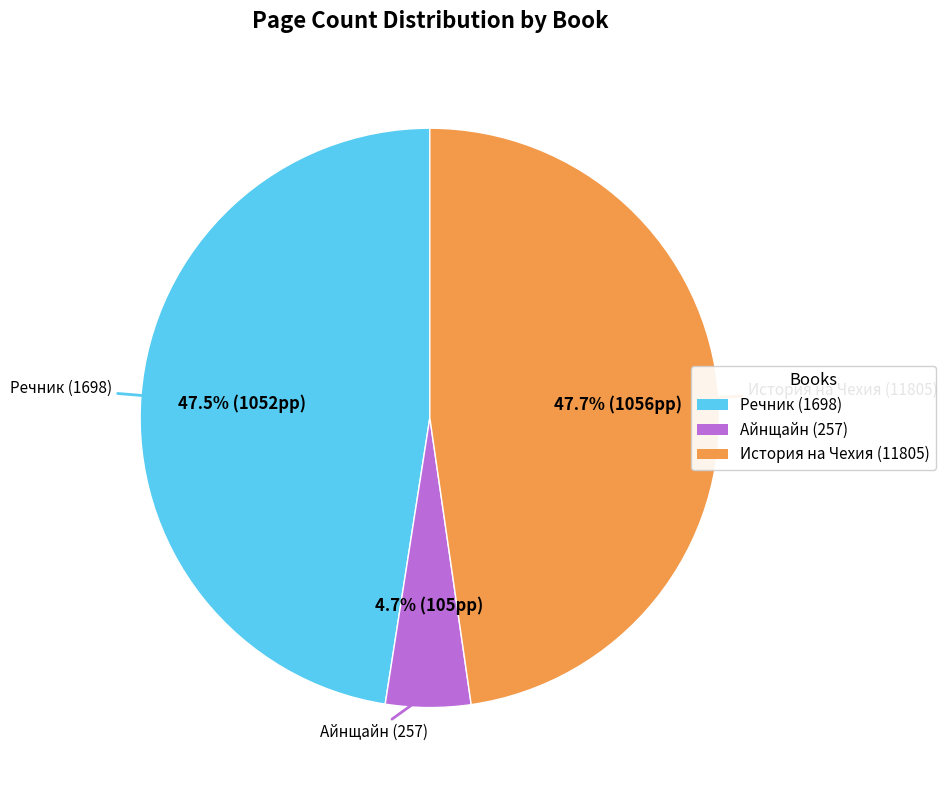

Does any single category account for the majority?

No